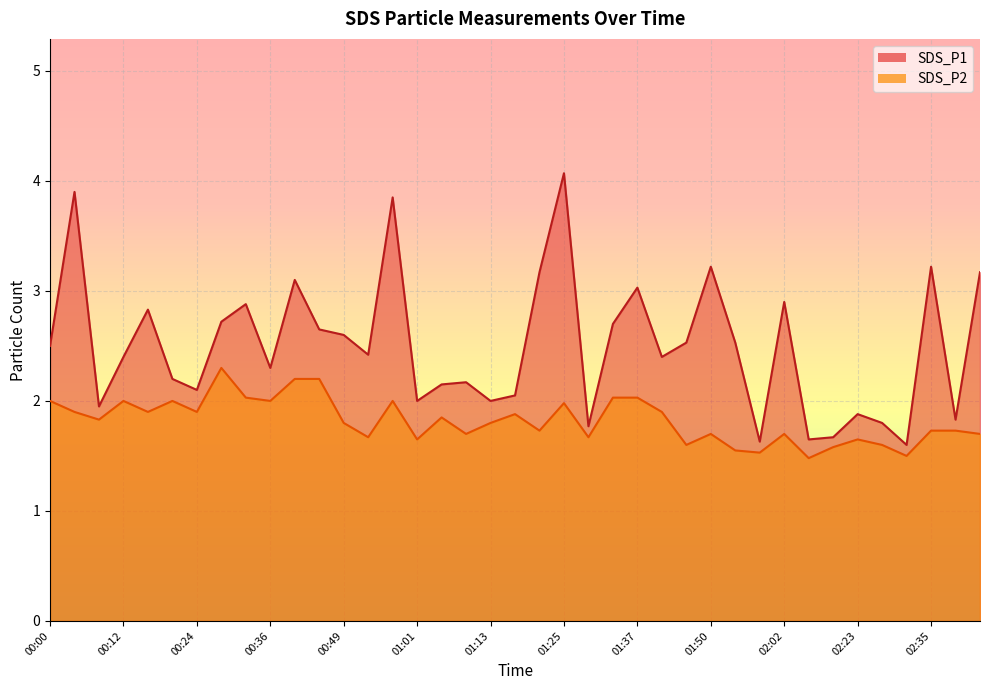

Reading left to right, extract all data points from this chart.

SDS_P1: 00:00=2.5	00:04=3.9	00:08=1.9	00:12=2.4	00:16=2.8	00:20=2.2	00:24=2.1	00:28=2.7	00:32=2.9	00:36=2.3	00:40=3.1	00:44=2.6	00:49=2.6	00:53=2.4	00:57=3.9	01:01=2.0	01:05=2.1	01:09=2.2	01:13=2.0	01:17=2.0	01:21=3.2	01:25=4.1	01:29=1.8	01:33=2.7	01:37=3.0	01:42=2.4	01:46=2.5	01:50=3.2	01:54=2.5	01:58=1.6	02:02=2.9	02:10=1.6	02:14=1.7	02:23=1.9	02:27=1.8	02:31=1.6	02:35=3.2	02:39=1.8	02:43=3.2
SDS_P2: 00:00=2.0	00:04=1.9	00:08=1.8	00:12=2.0	00:16=1.9	00:20=2.0	00:24=1.9	00:28=2.3	00:32=2.0	00:36=2.0	00:40=2.2	00:44=2.2	00:49=1.8	00:53=1.7	00:57=2.0	01:01=1.6	01:05=1.9	01:09=1.7	01:13=1.8	01:17=1.9	01:21=1.7	01:25=2.0	01:29=1.7	01:33=2.0	01:37=2.0	01:42=1.9	01:46=1.6	01:50=1.7	01:54=1.6	01:58=1.5	02:02=1.7	02:10=1.5	02:14=1.6	02:23=1.6	02:27=1.6	02:31=1.5	02:35=1.7	02:39=1.7	02:43=1.7